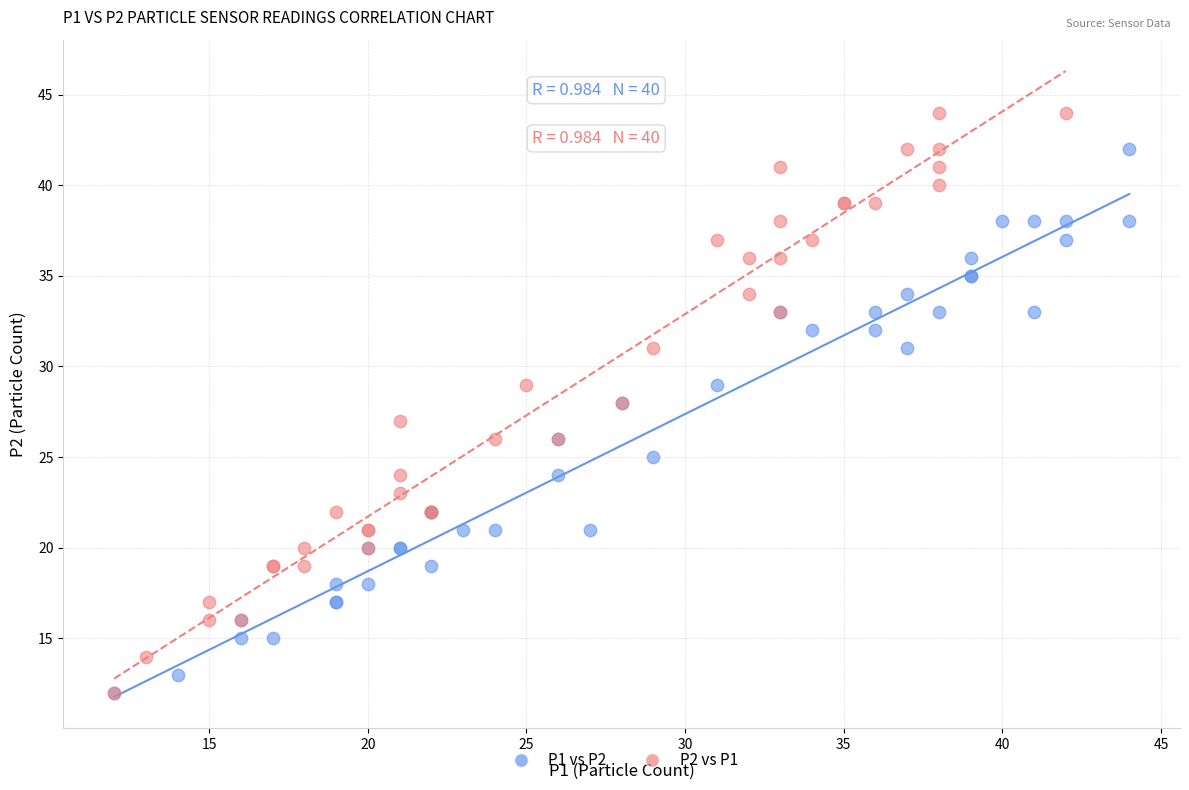

Which series has the largest Y range (max minus min)?

P2 vs P1